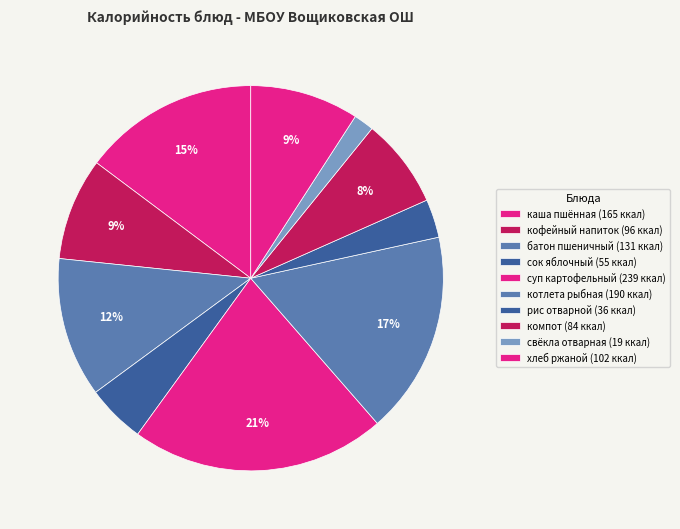

Count the number of slices in the pie.

10